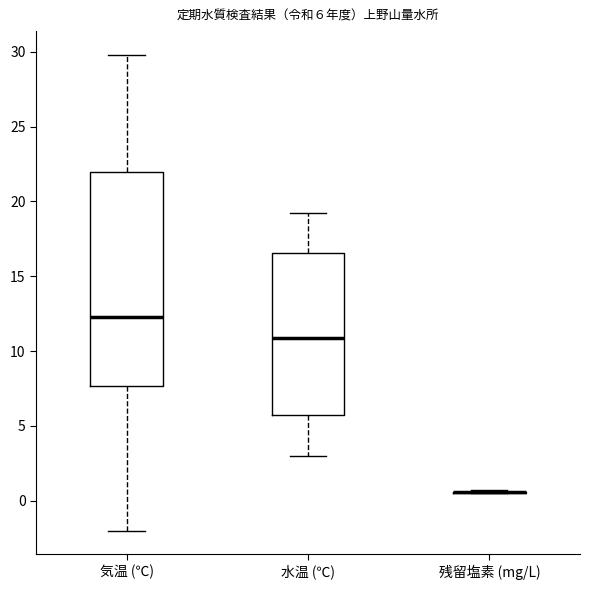

Which box is the tallest, from its lower edge to its upper edge?

気温 (℃)